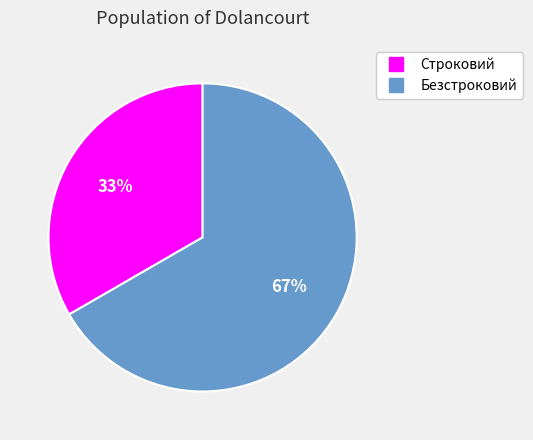

Which slice is the smallest?

Строковий